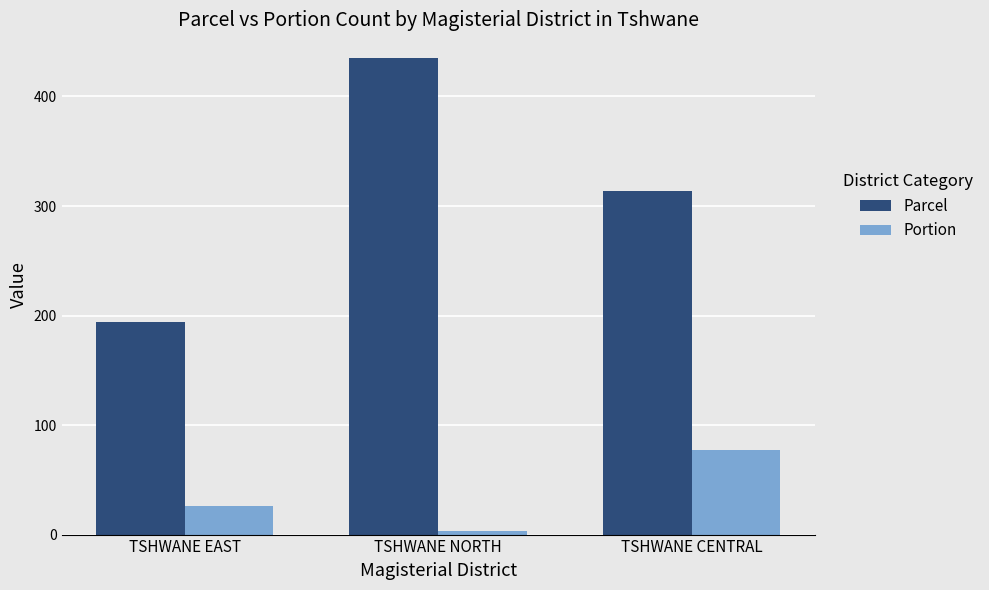

Does the chart contain any negative values?

No